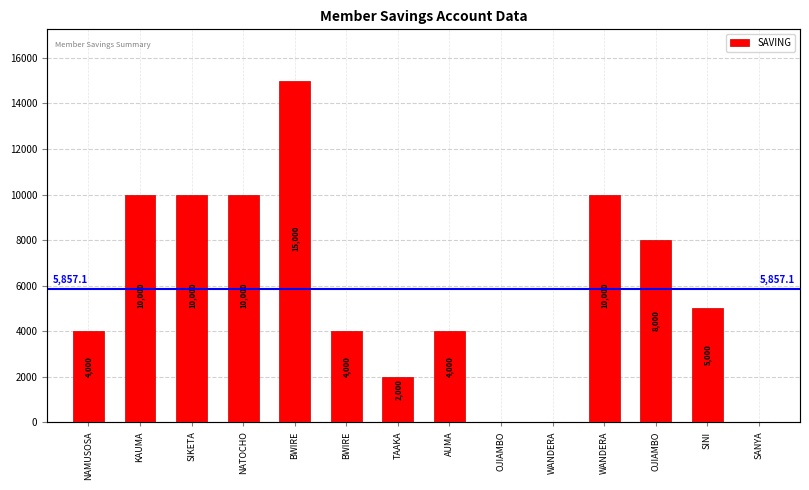

What is the change in value from BWIRE to WANDERA?

-4000